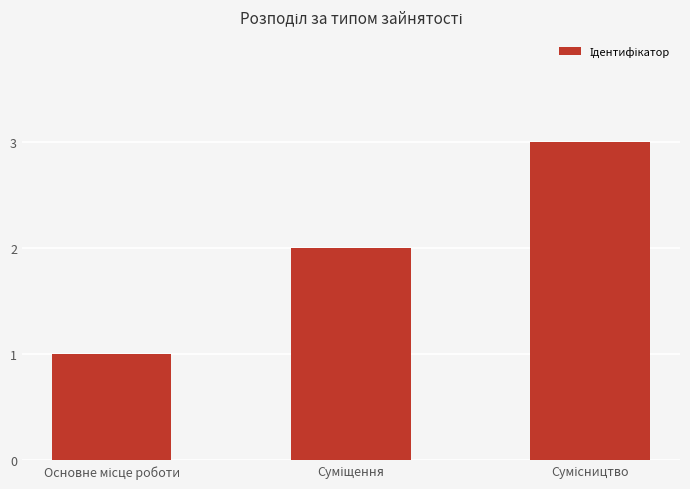

How many data points are less than 2?

1